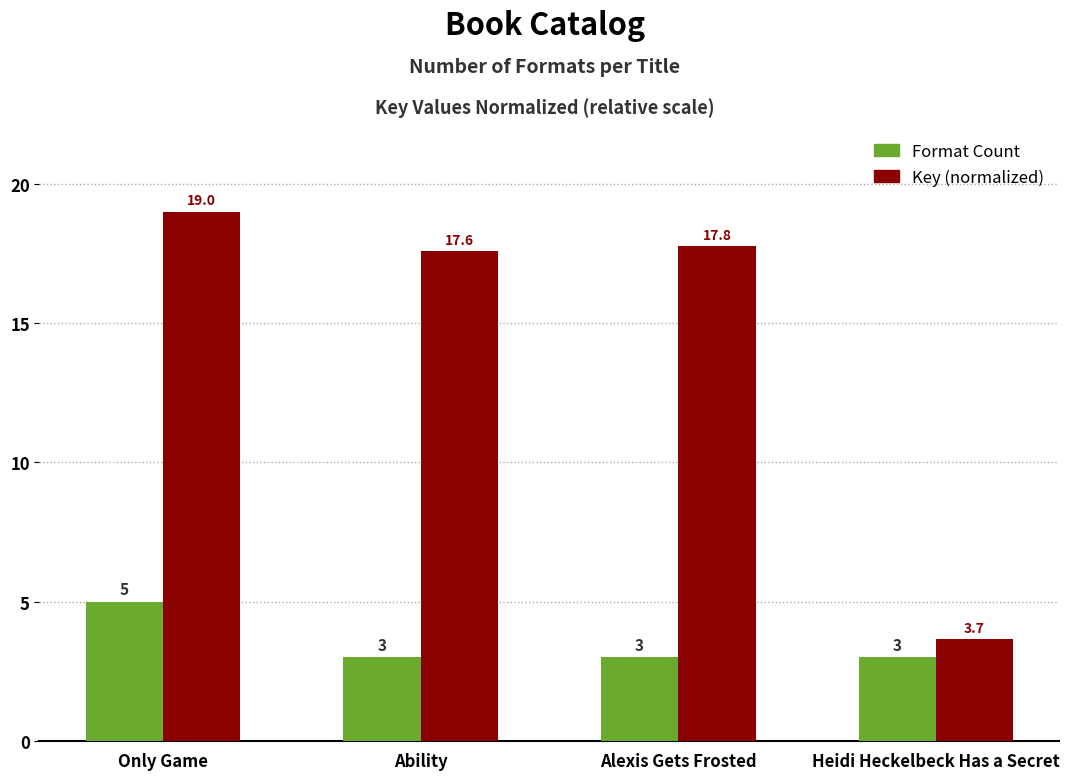

Which series has the widest spread of values?

Key (normalized)